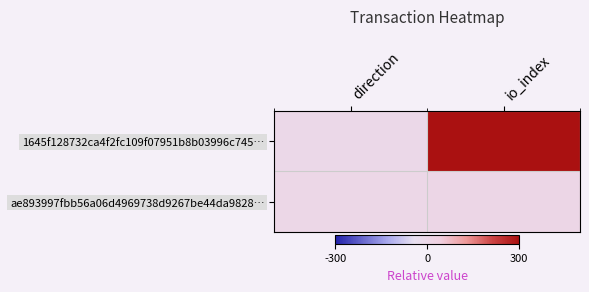

At which category is the sum across all series the highest?

io_index